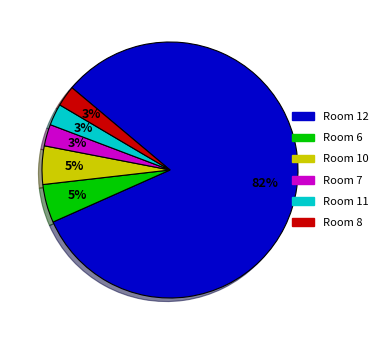

What percentage is the Room 10 slice, to the nearest percent?

5%